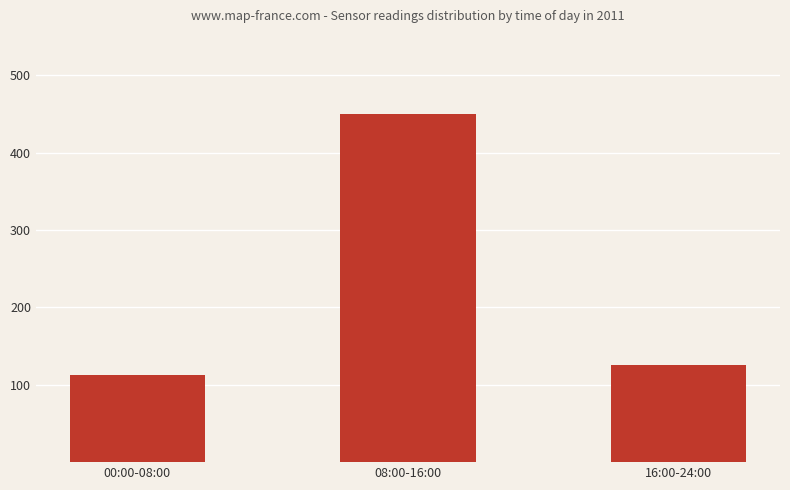

What is the change in value from 00:00-08:00 to 08:00-16:00?

+338